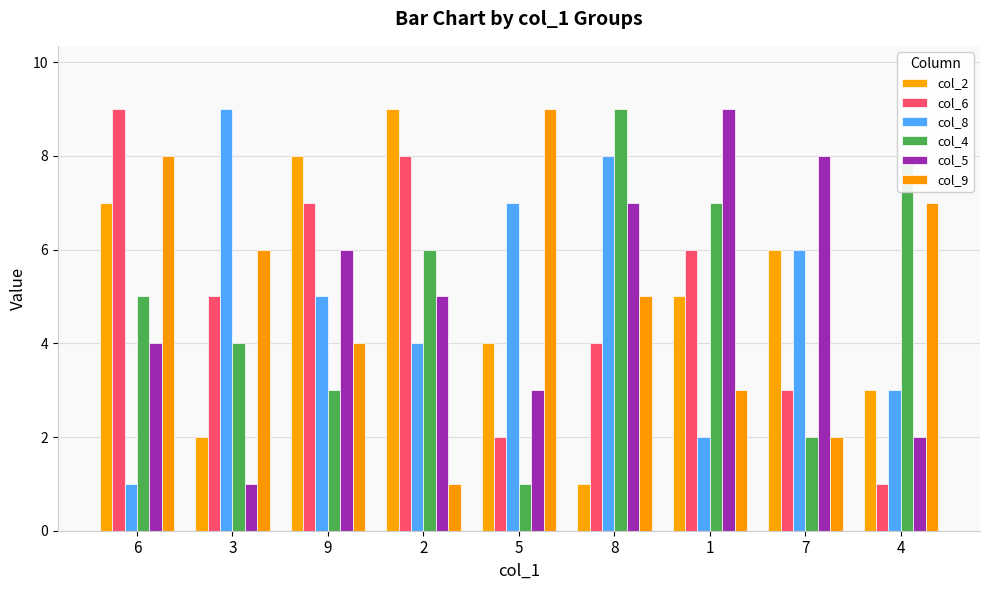

What is the sum of all col_8 values?

45